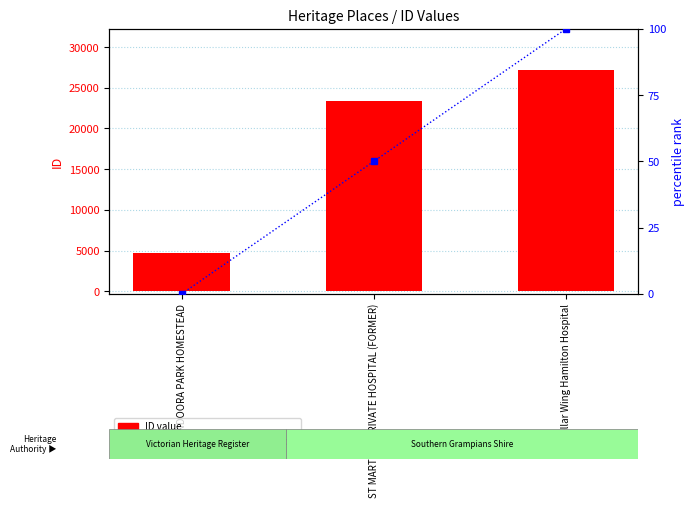

Where is percentile rank within the sample nearest to the value 50?

ST MARTIN'S PRIVATE HOSPITAL (FORMER)